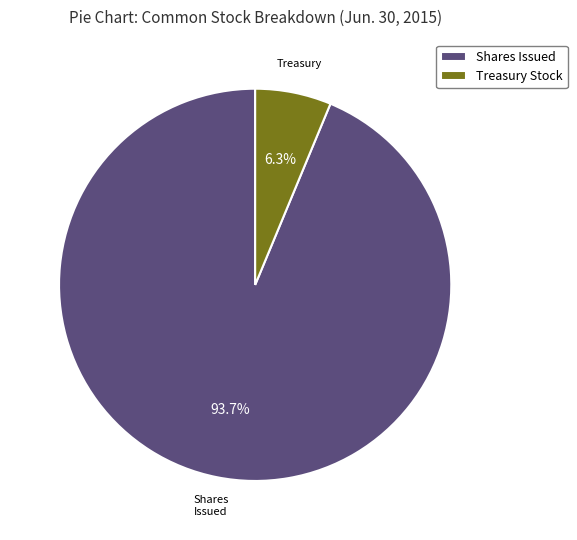

Which slice is the largest?

Shares Issued